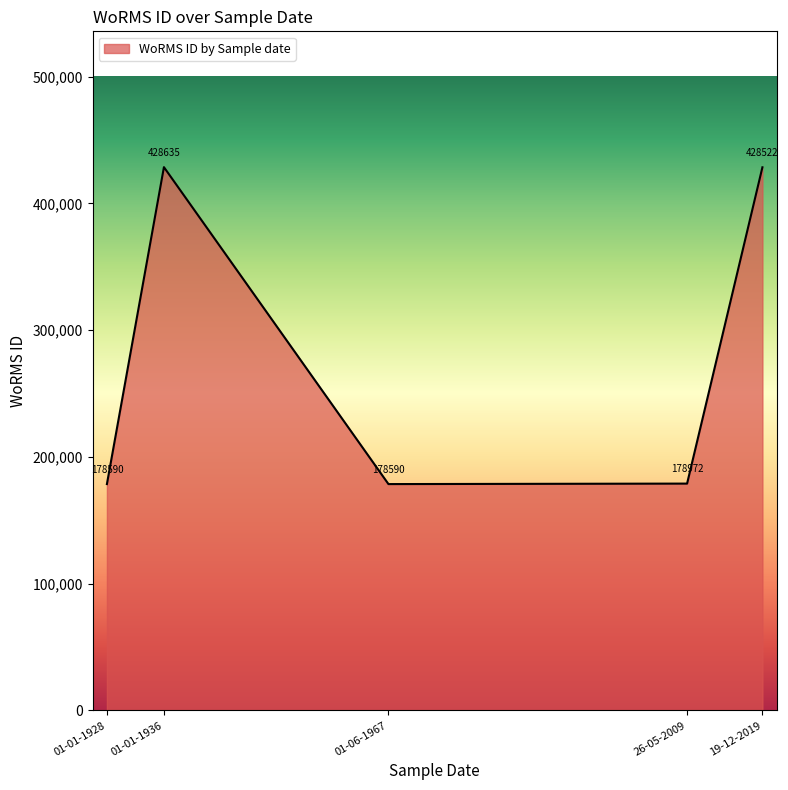

How many interior local peaks (higher than both neighbors) does the data have?

1